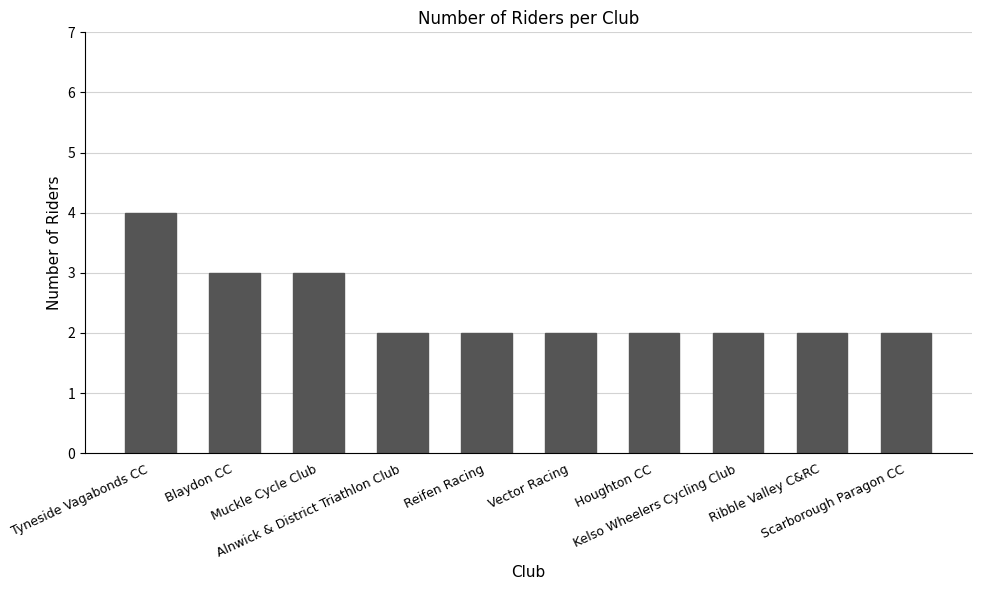

What is the label of the 2nd bar from the right?

Ribble Valley C&RC